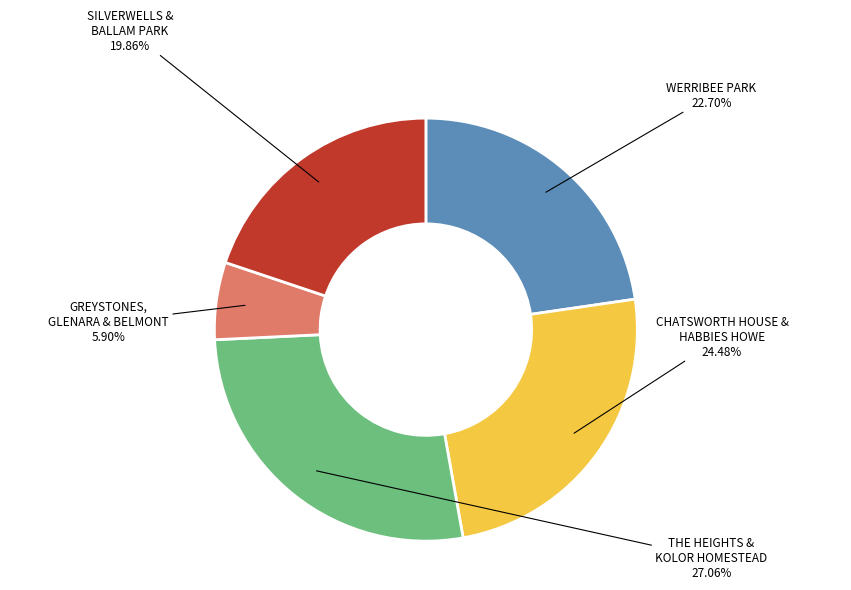

Rank the categories by value from lowest to highest.

GREYSTONES, GLENARA & BELMONT, SILVERWELLS & BALLAM PARK, WERRIBEE PARK, CHATSWORTH HOUSE & HABBIES HOWE, THE HEIGHTS & KOLOR HOMESTEAD